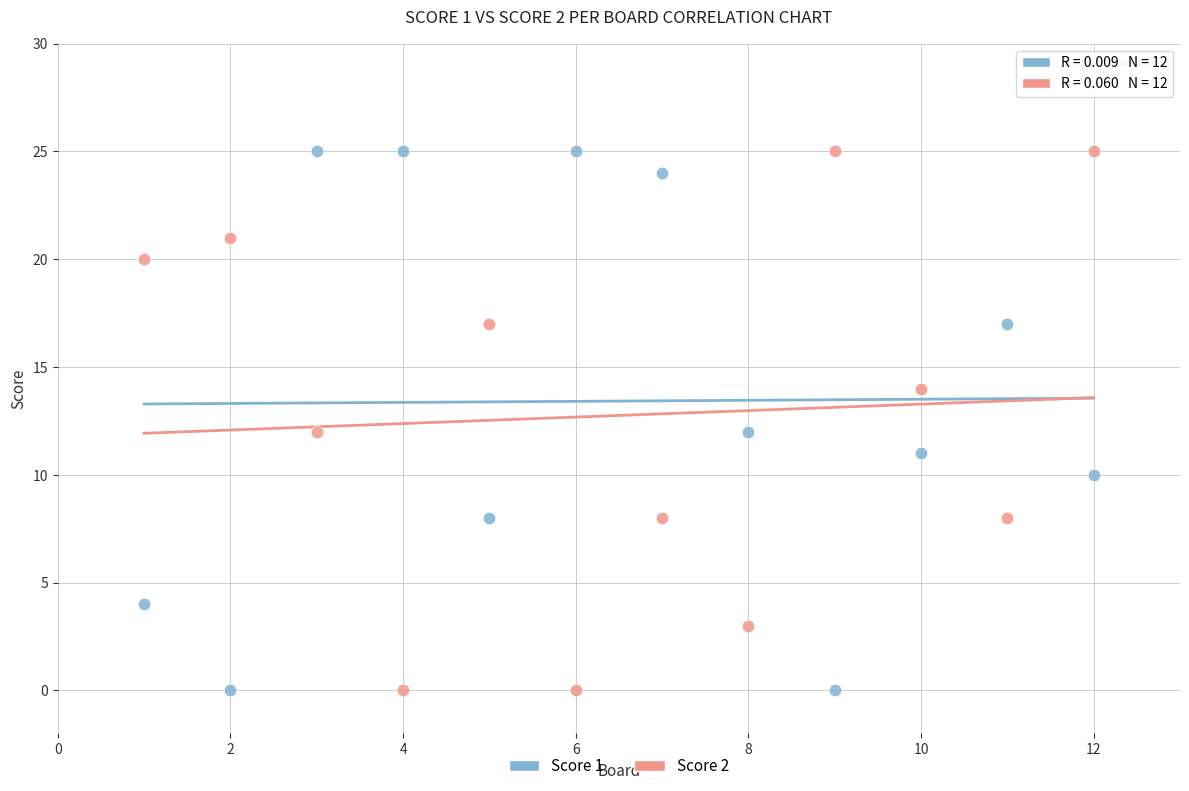

What is the X range (max minus min) for the scatter plot?

11